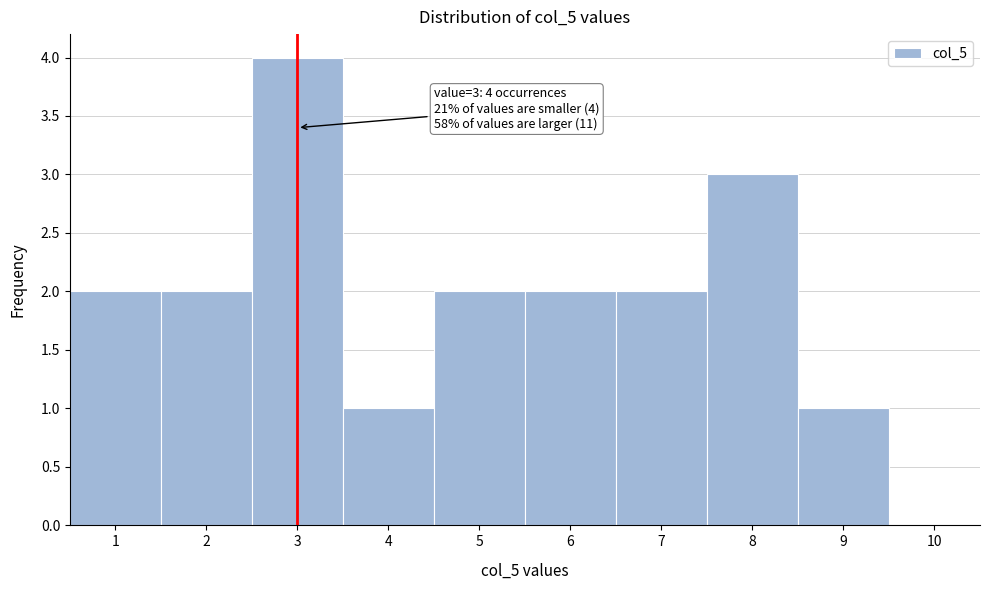

Which range on the x-axis has the tallest bar?

2.5 to 3.5